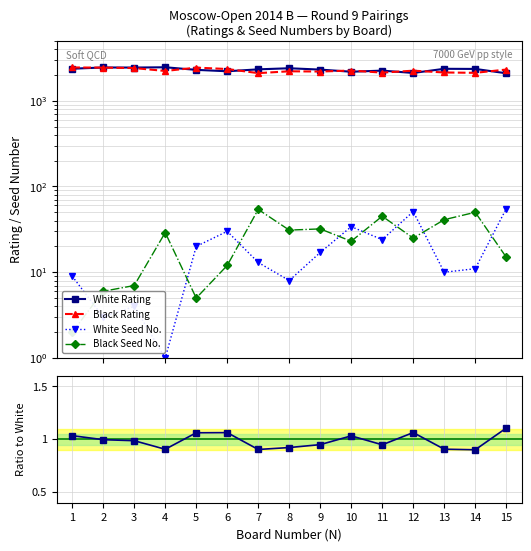

True or false: White Seed No. has more than 1 interior local peaks.

True